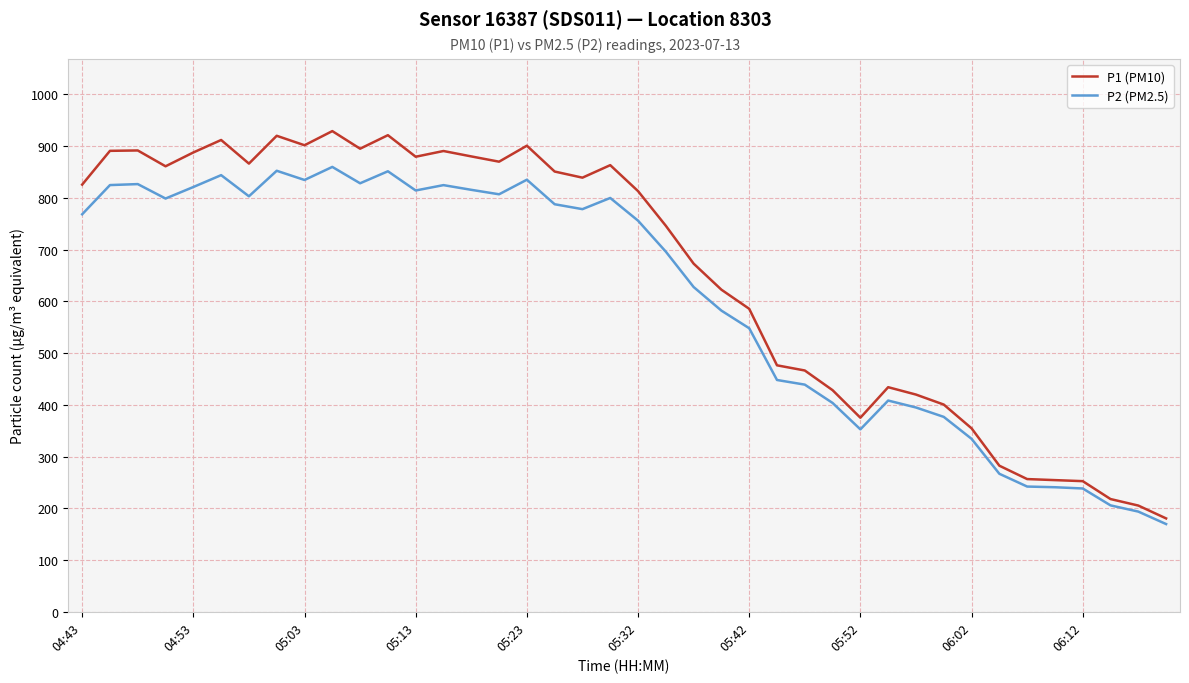

What is the average value of the P2 (PM2.5) series?

607.4